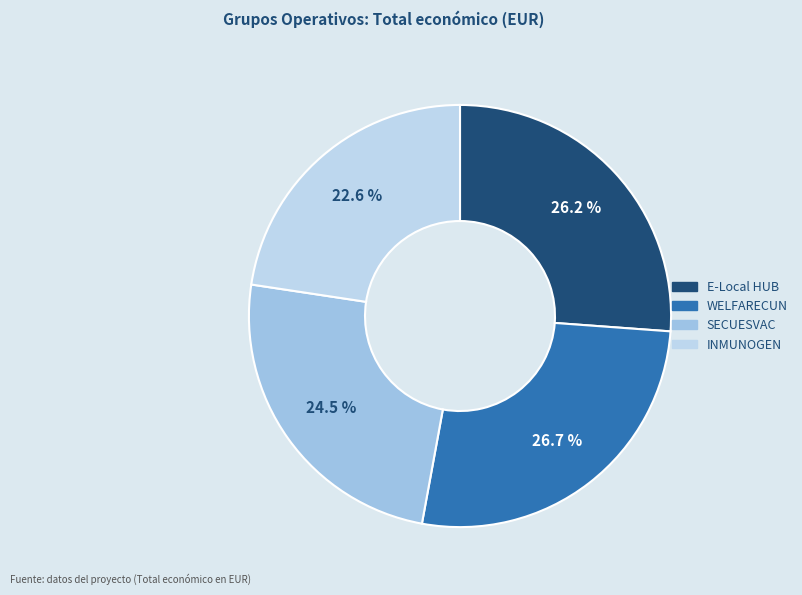

True or false: SECUESVAC accounts for 16% of the total.

False